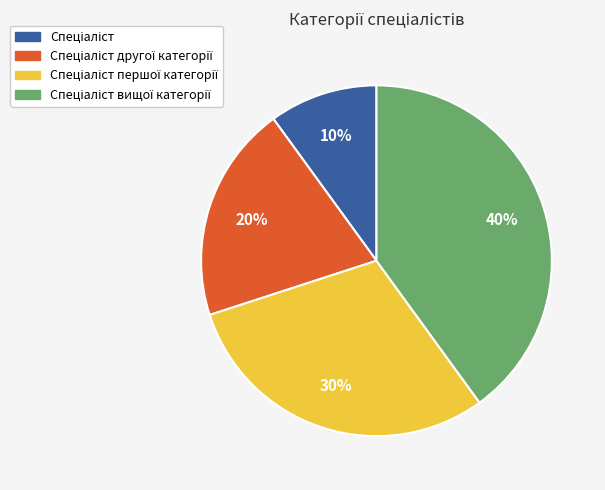

Is there a majority slice in this chart?

No